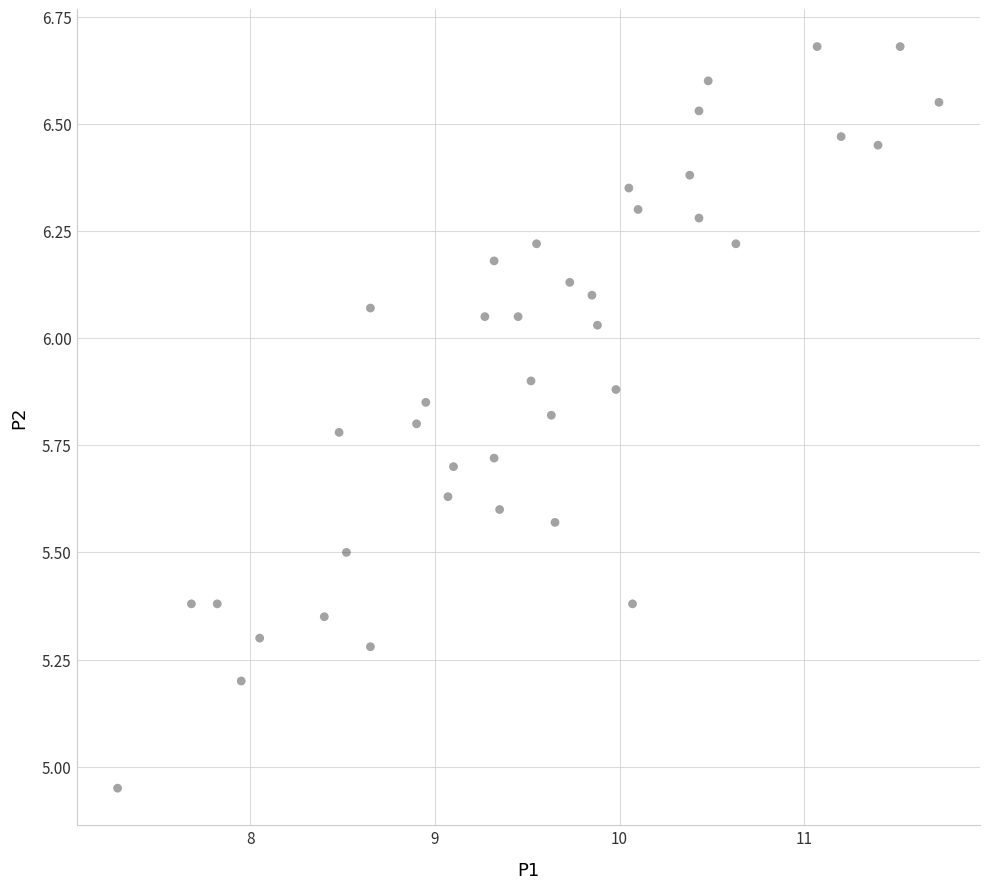

What is the range of X values (max minus min)?

4.5